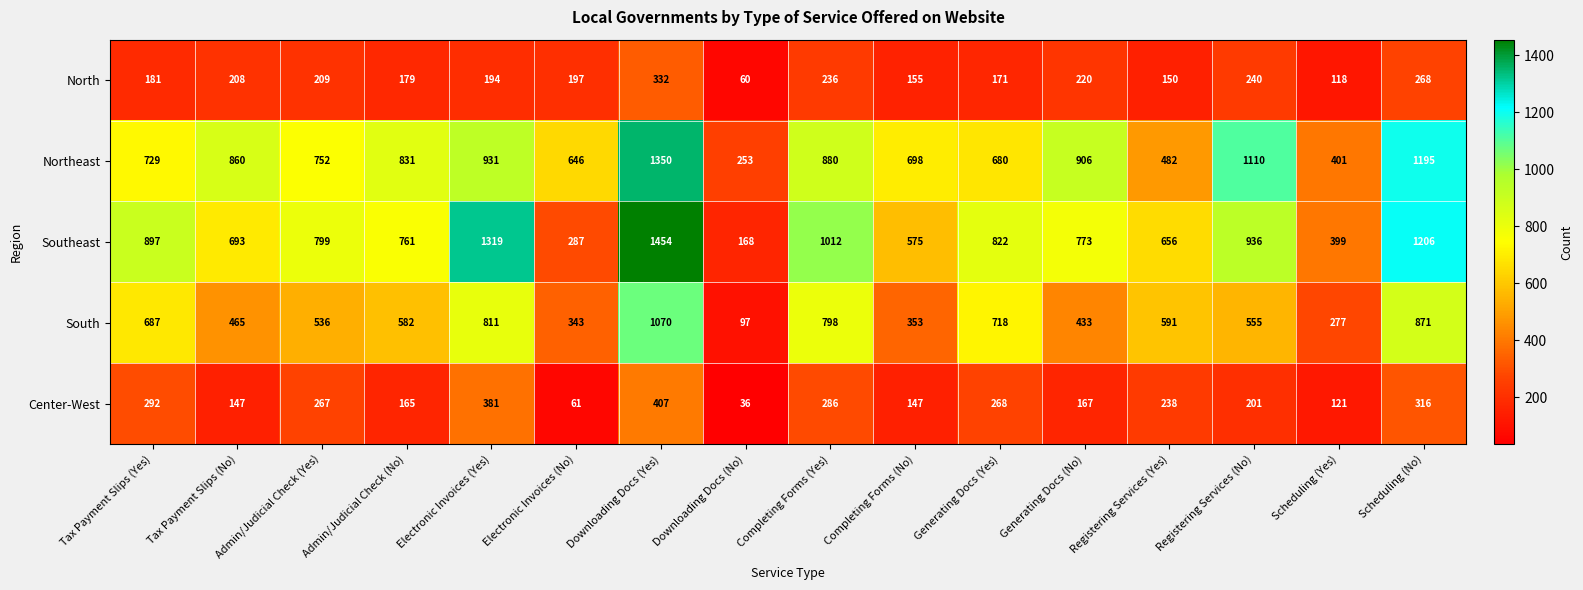

At which category is the sum across all series the highest?

Downloading Docs (Yes)